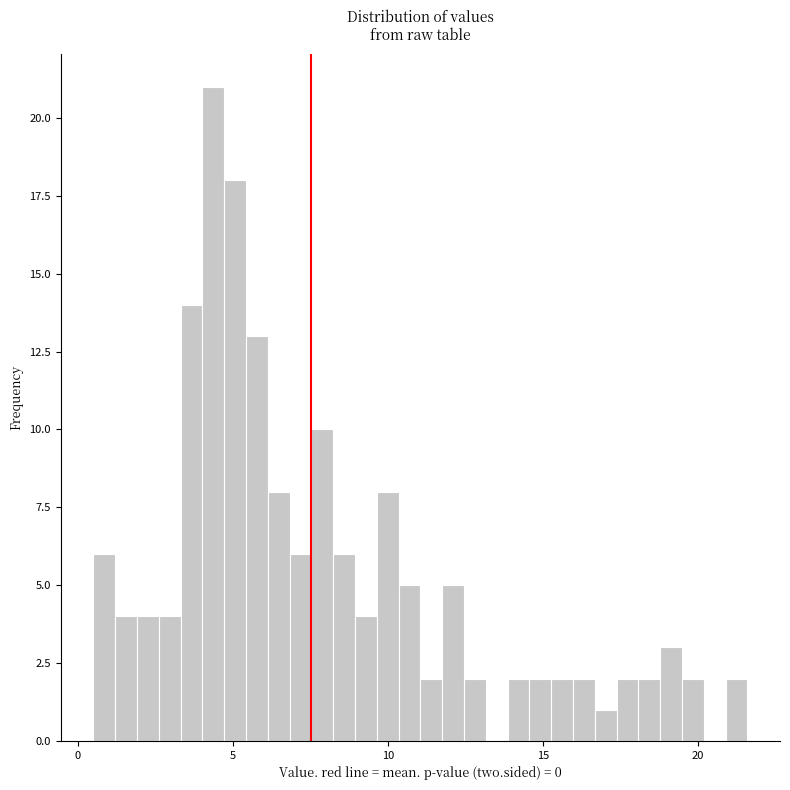

Around what value on the x-axis is the tallest bar? Give the approximate position of its centre, as read against the axis.

4.5